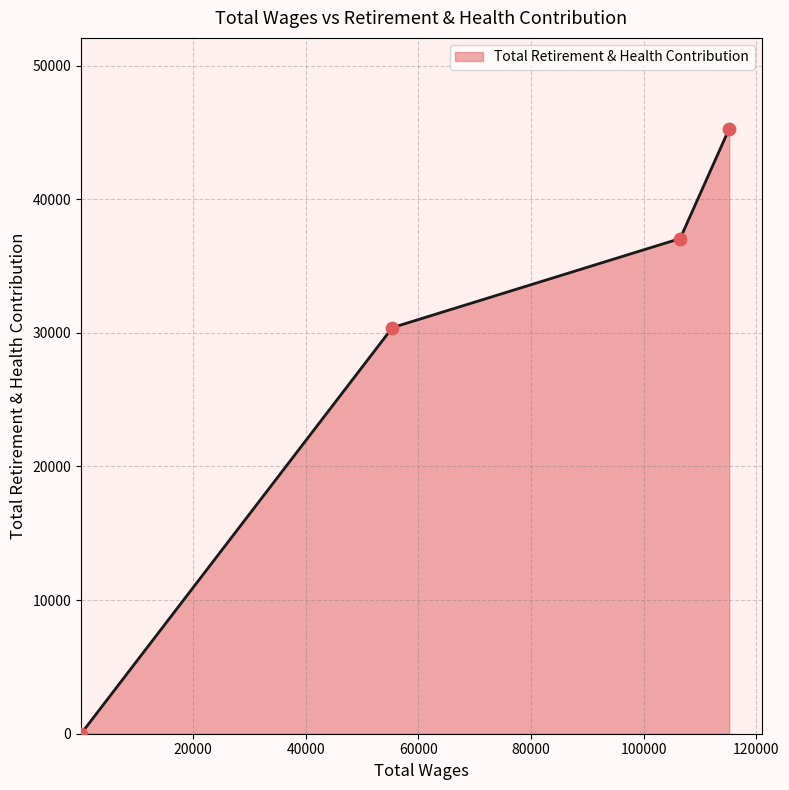

Approximately how many times larger is the value at 115197.0 compared to 55378.0?

1.5